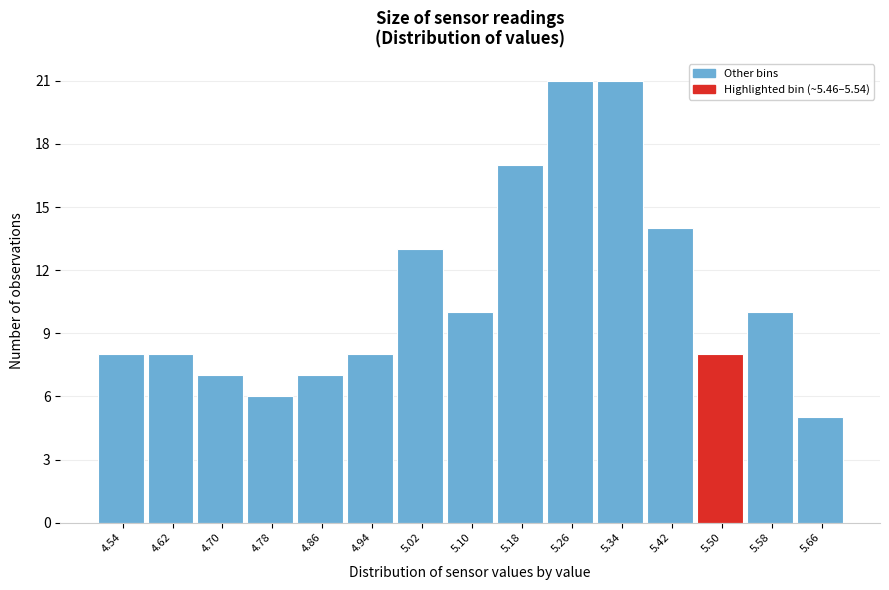

Reading left to right, list every bar in this chart as the range it spans on the x-axis followed by its height. The values are not printed on the chart, so give them approximately, as read against the axis.

4.50 to 4.58: 8
4.58 to 4.66: 8
4.66 to 4.74: 7
4.74 to 4.82: 6
4.82 to 4.90: 7
4.90 to 4.98: 8
4.98 to 5.06: 13
5.06 to 5.14: 10
5.14 to 5.22: 17
5.22 to 5.30: 21
5.30 to 5.38: 21
5.38 to 5.46: 14
5.46 to 5.54: 8
5.54 to 5.62: 10
5.62 to 5.70: 5